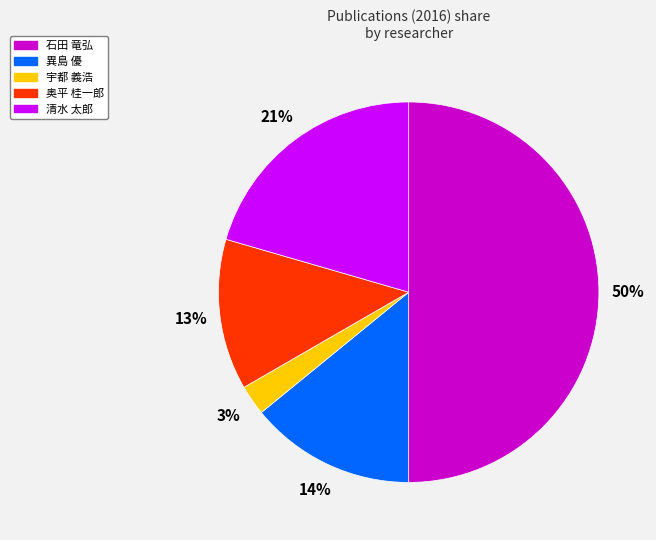

Is 奥平 桂一郎 the majority of the pie?

No